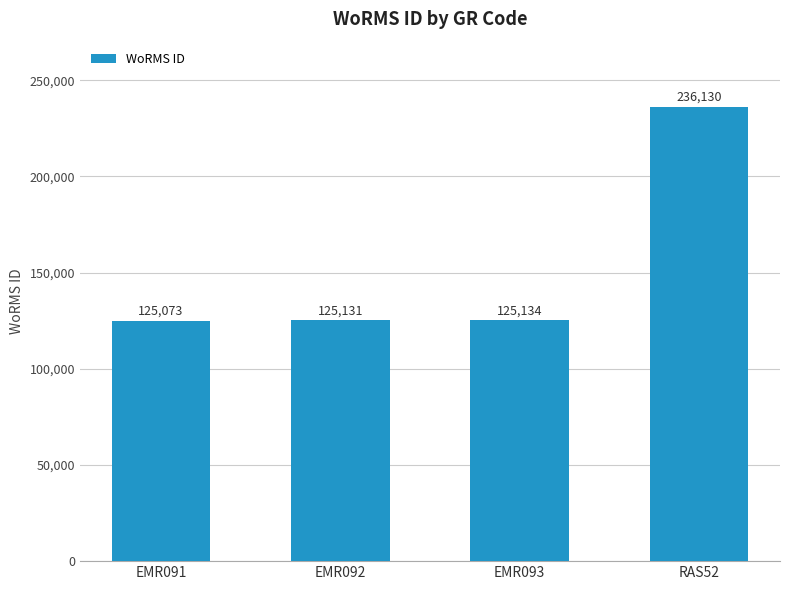

Which label corresponds to the largest value in the chart?

RAS52